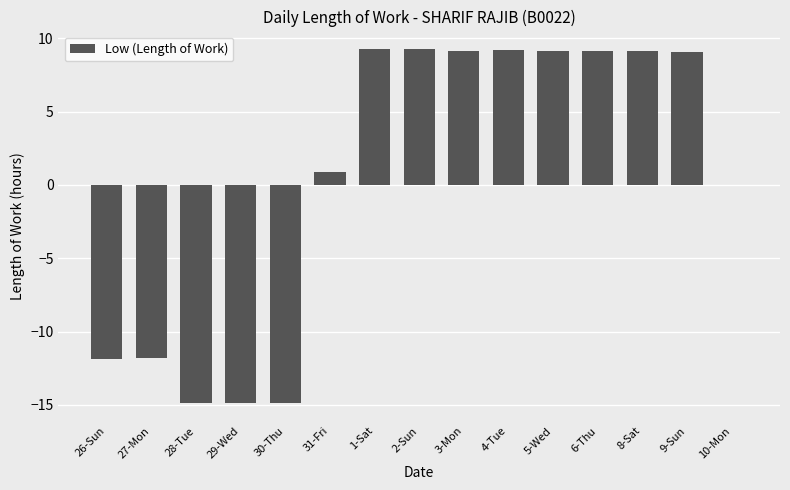

Where is the data nearest to the value -2?

10-Mon